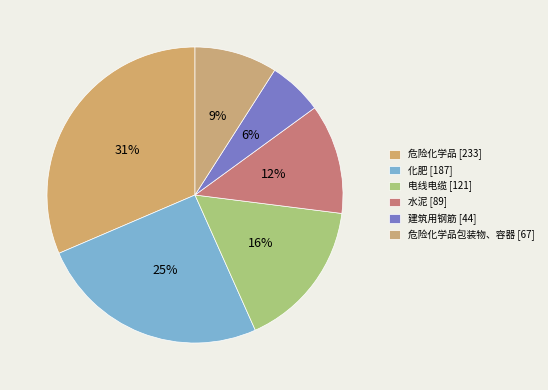

How many slices are in this pie chart?

6